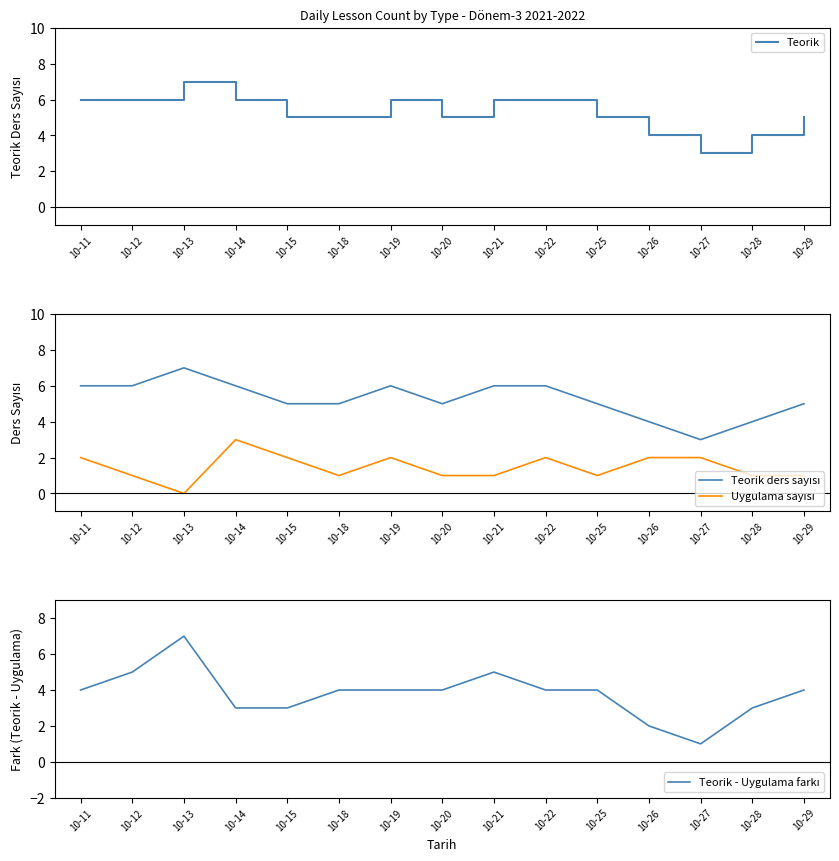

True or false: Teorik ders sayısı has a value of 6 at 10-22.

True